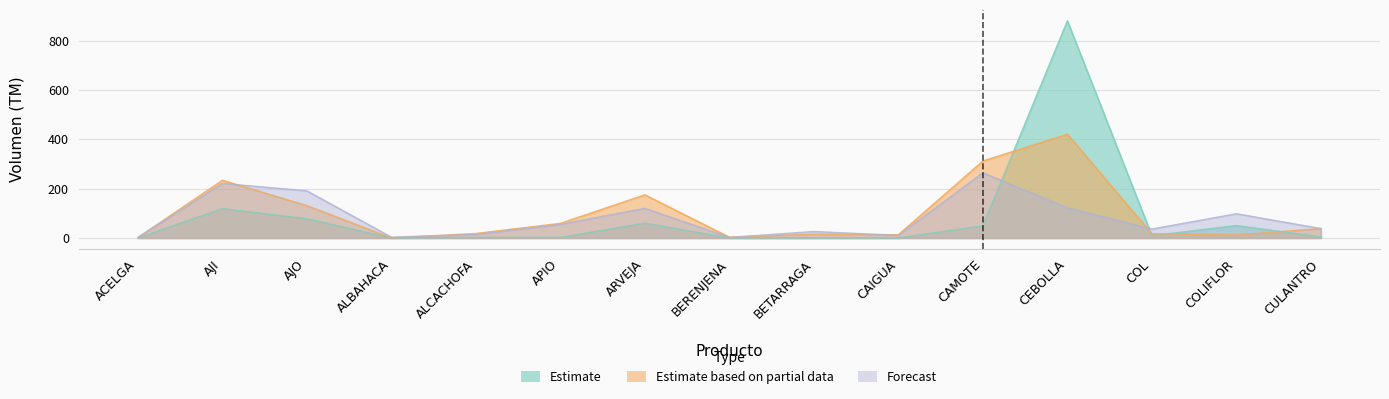

How many lines are shown in the chart?

3